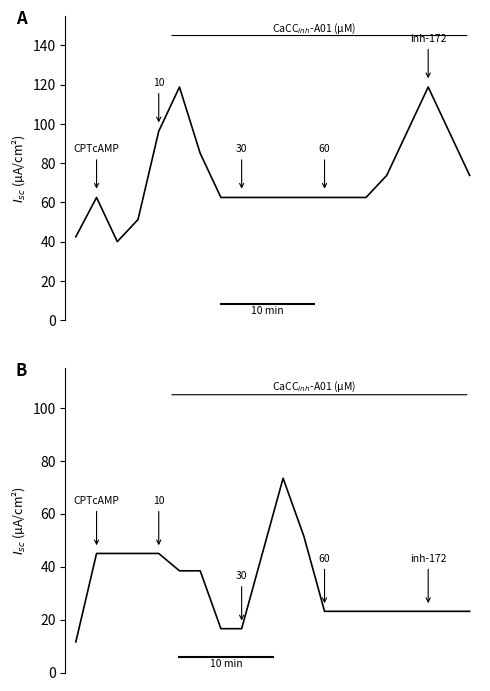

Reading left to right, extract all data points from this chart.

SDS_P1: 0=42.5	1=62.5	2=40.0	3=51.2	4=96.2	5=118.8	6=85.0	7=62.5	8=62.5	9=62.5	10=62.5	11=62.5	12=62.5	13=62.5	14=62.5	15=73.8	16=96.2	17=118.8	18=96.2	19=73.8
SDS_P2: 0=11.6	1=45.0	2=45.0	3=45.0	4=45.0	5=38.4	6=38.4	7=16.6	8=16.6	9=45.0	10=73.4	11=51.6	12=23.1	13=23.1	14=23.1	15=23.1	16=23.1	17=23.1	18=23.1	19=23.1